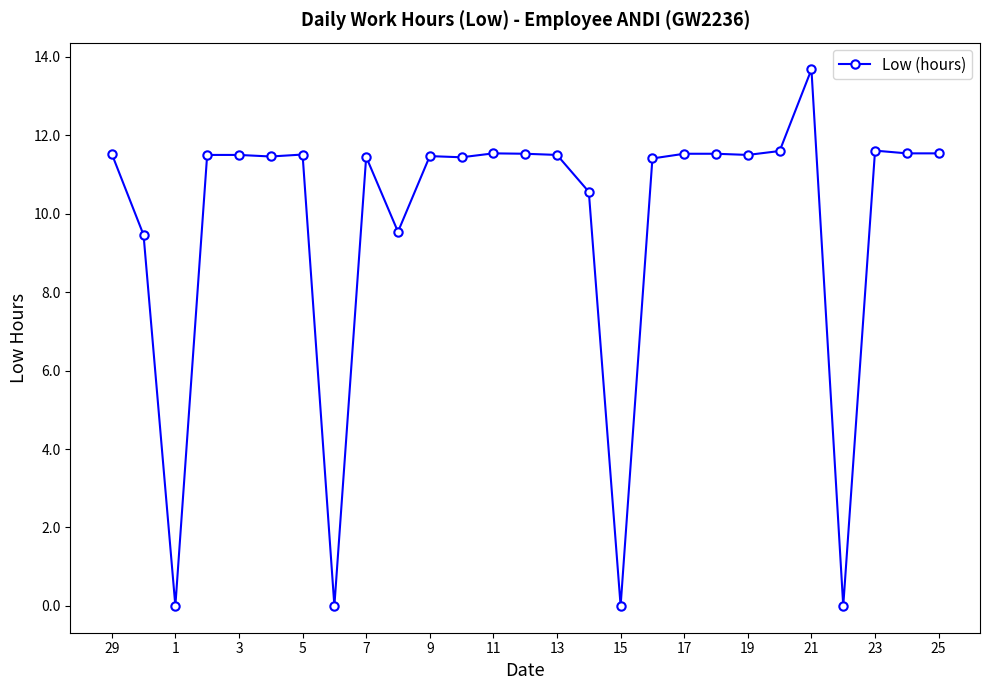

What is the difference between the second highest and minimum values?

11.6